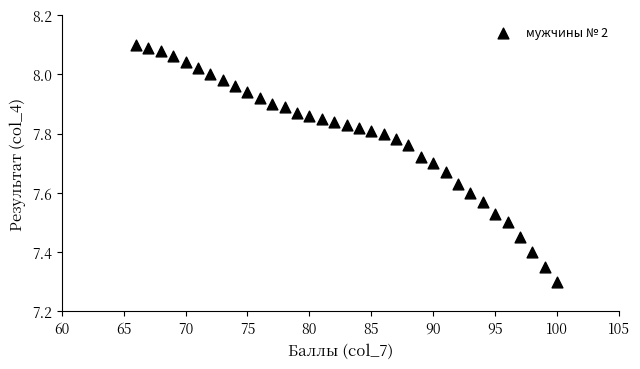

What is the range of Y values (max minus min)?

0.8